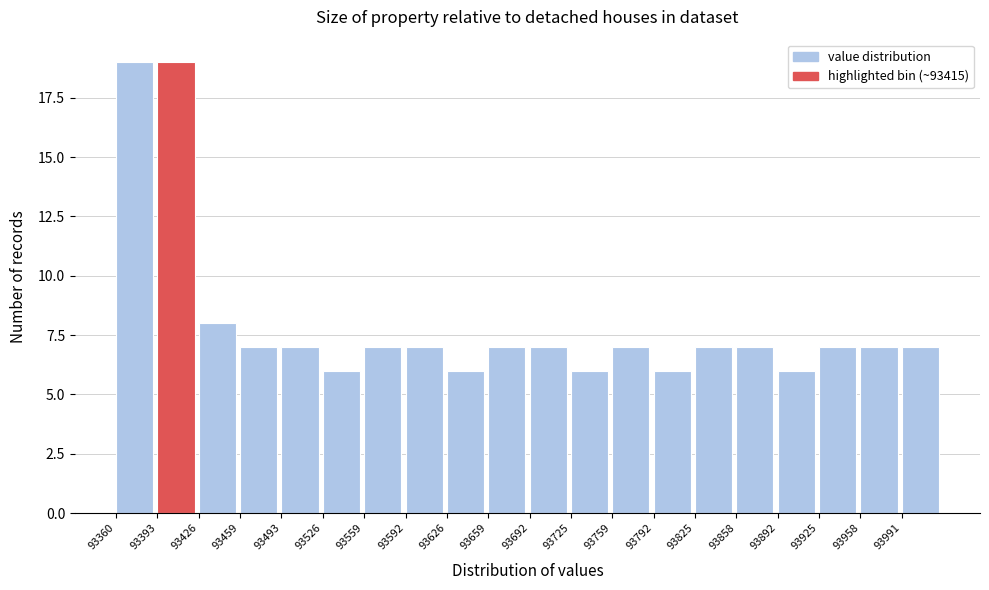

What is the height of the bar covering 93525 to 93560 on the x-axis? Neither the bar edges nor the heights are printed on the chart, so give them approximately, as read against the axes.

6